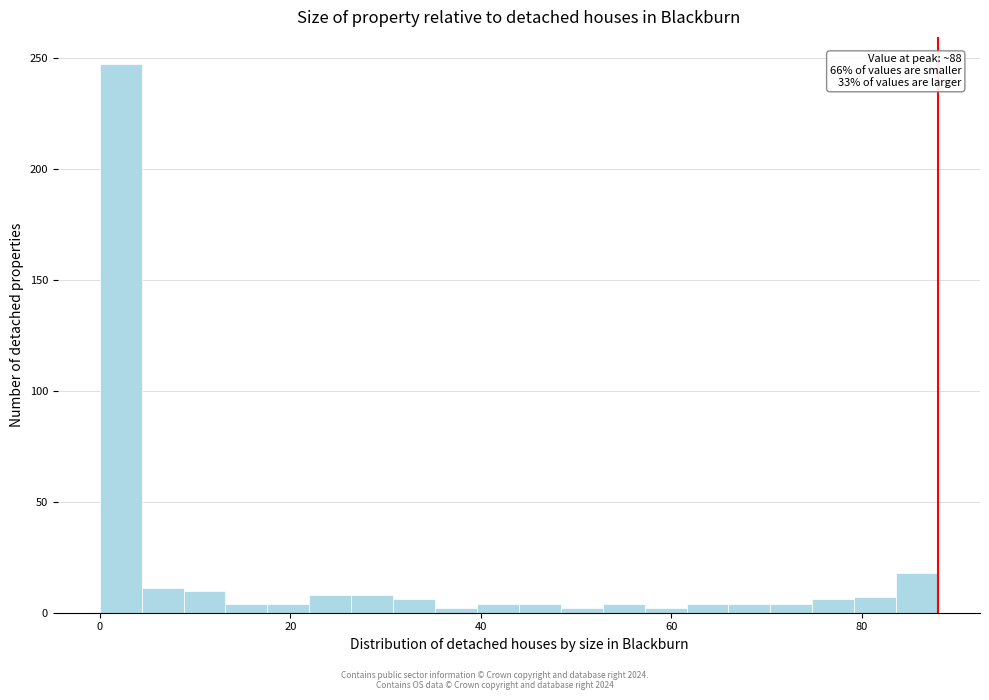

Around what value on the x-axis is the tallest bar? Give the approximate position of its centre, as read against the axis.

2